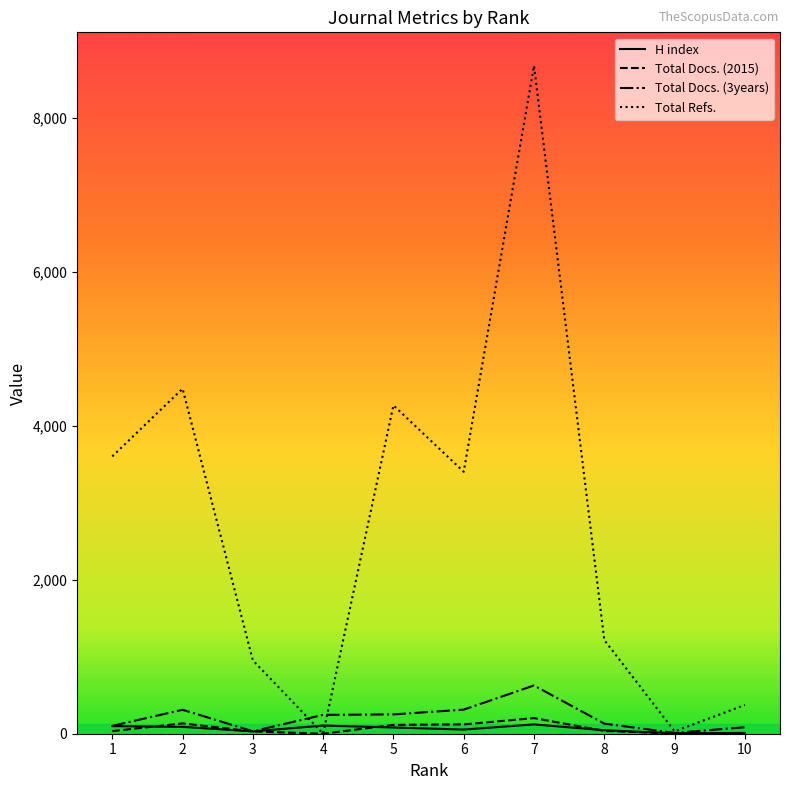

What is the total value across all series at 2?

5017